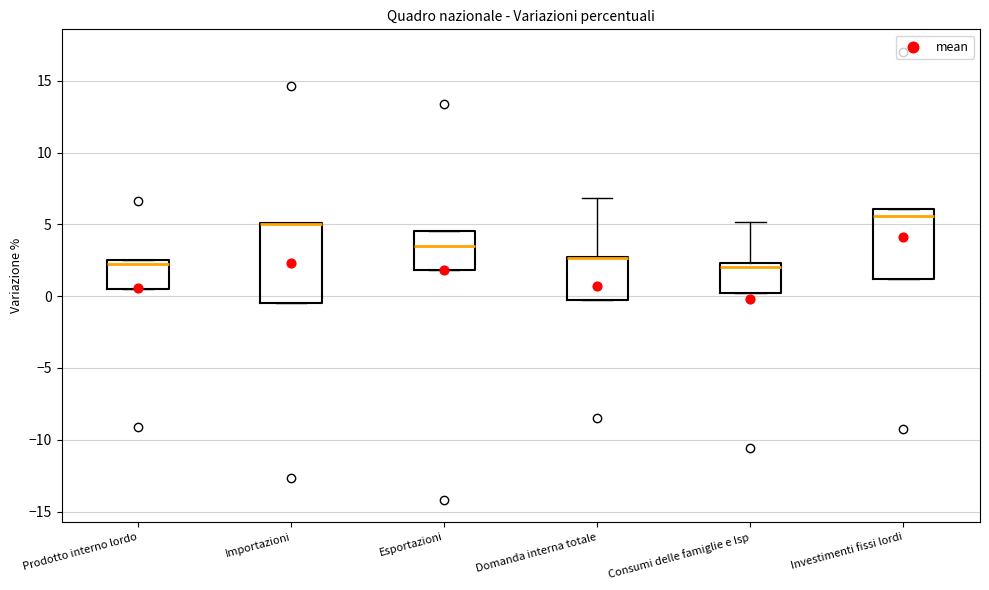

Where does the upper whisker of the box for Consumi delle famiglie e Isp end on the y-axis? The values are not printed on the chart, so give them approximately, as read against the axis.

5.0